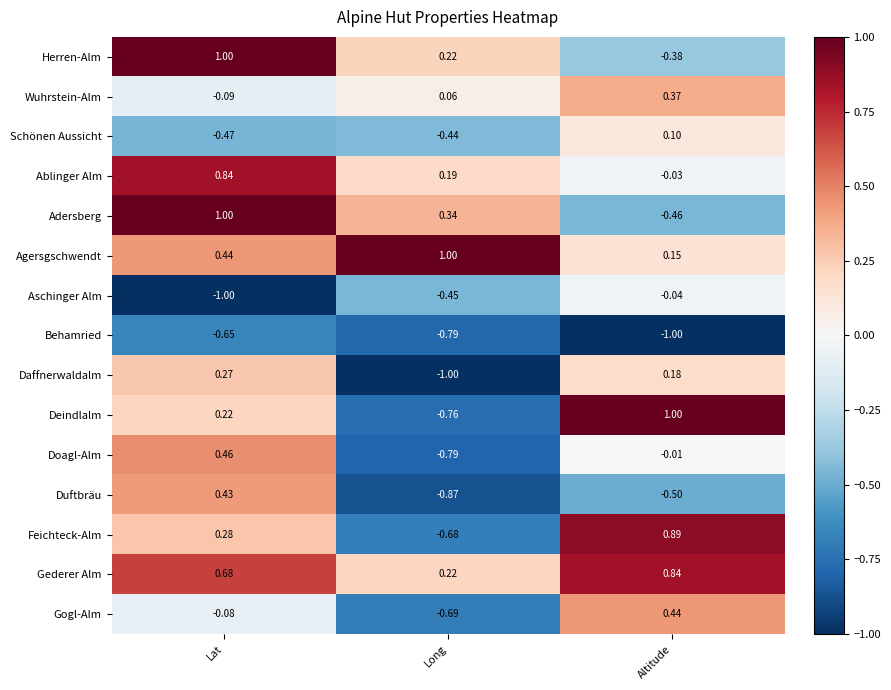

Which series has the largest total across all categories?

Gederer Alm